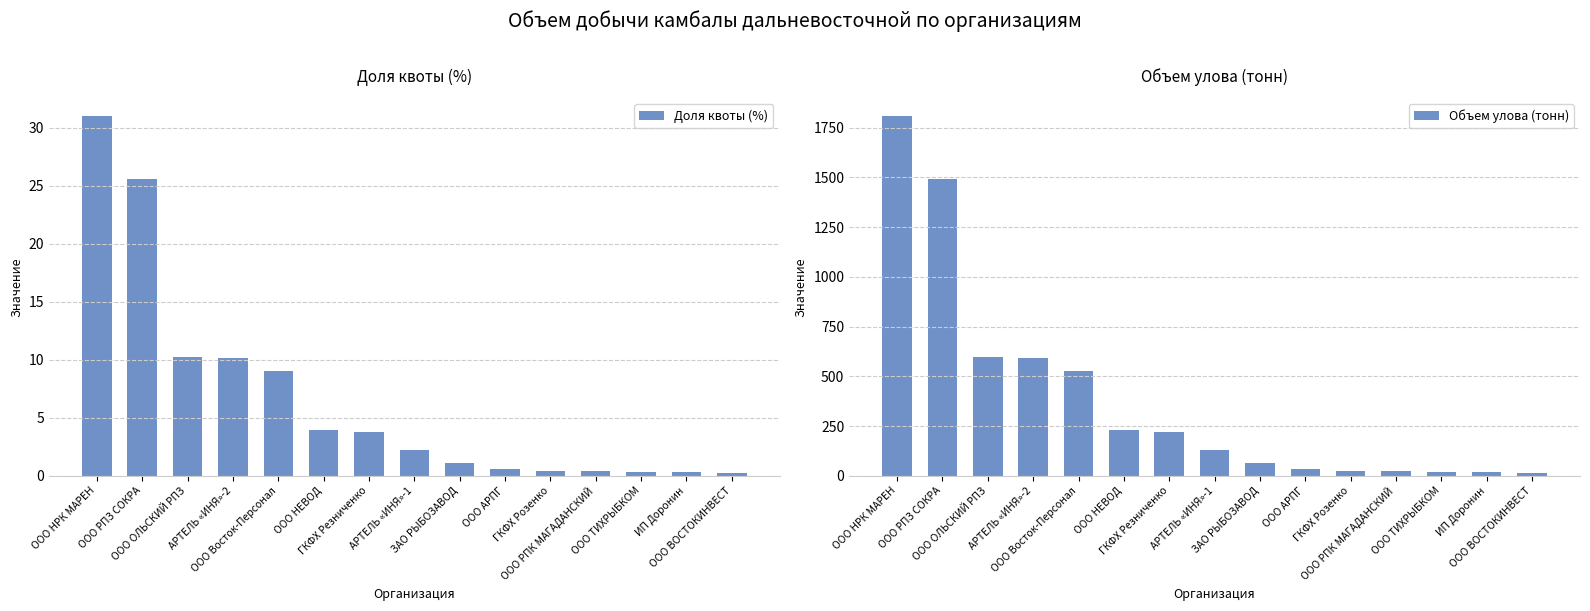

At which category is the sum across all series the highest?

ООО НРК МАРЕН